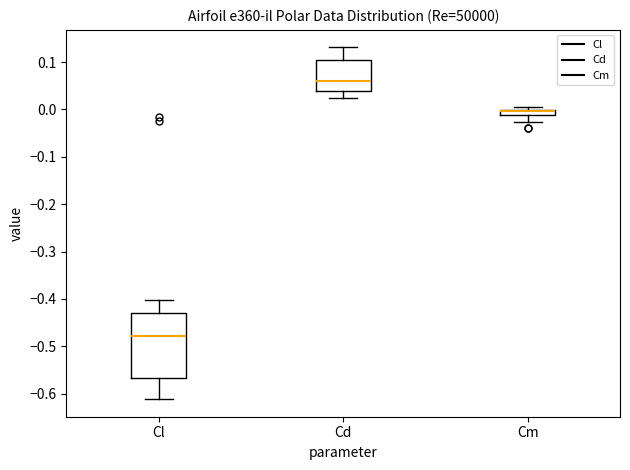

Comparing the boxes themselves (not the whiskers), which one is the tallest?

Cl